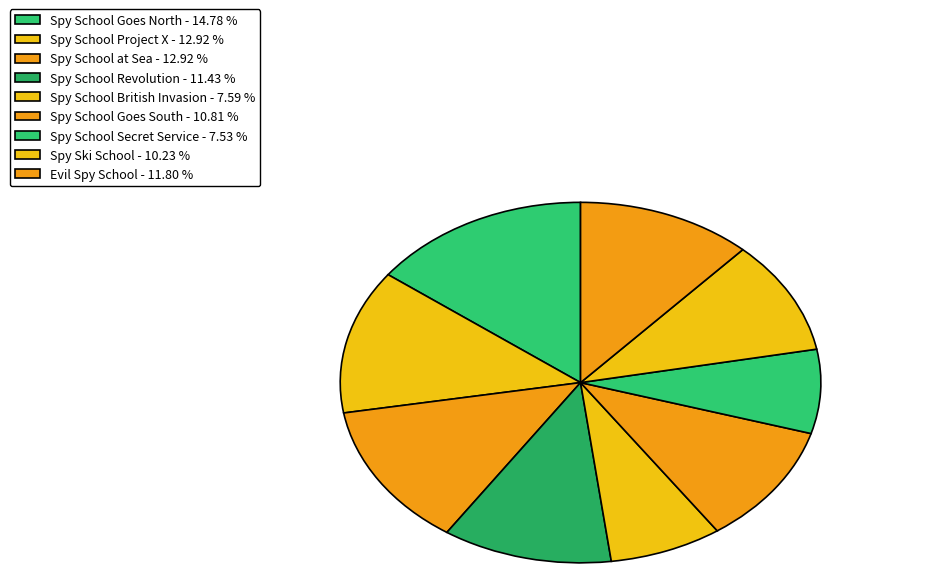

How many slices are in this pie chart?

9